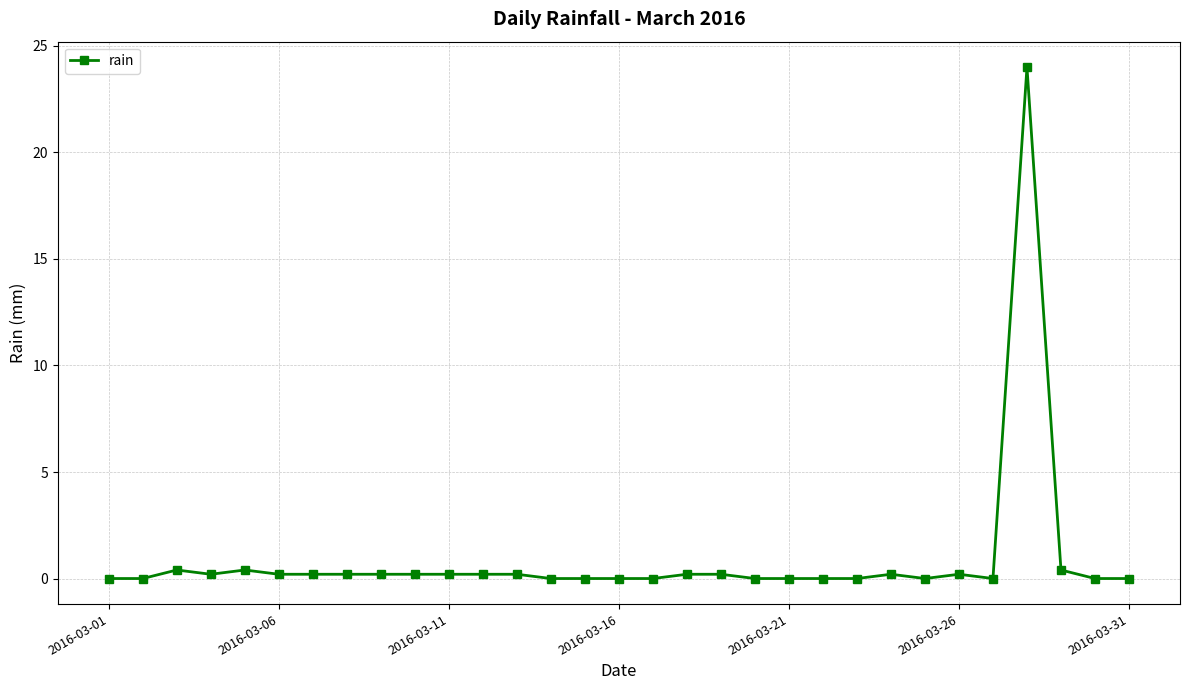

What is the difference between the maximum and minimum values?

24.0